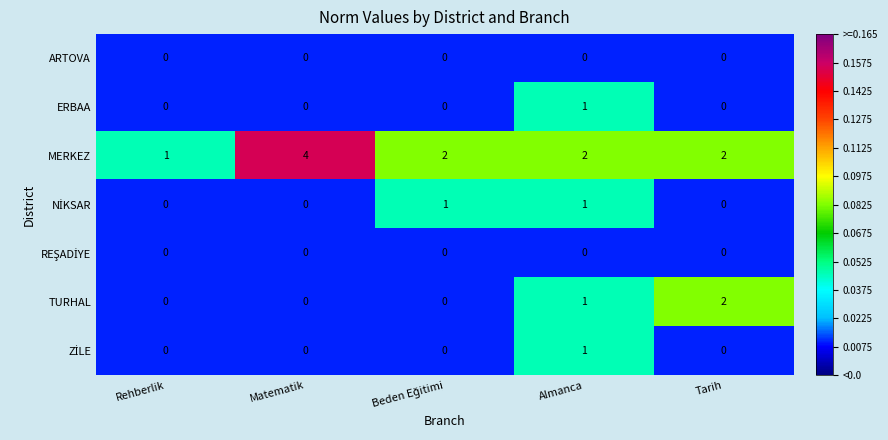

Which series has the largest total across all categories?

MERKEZ